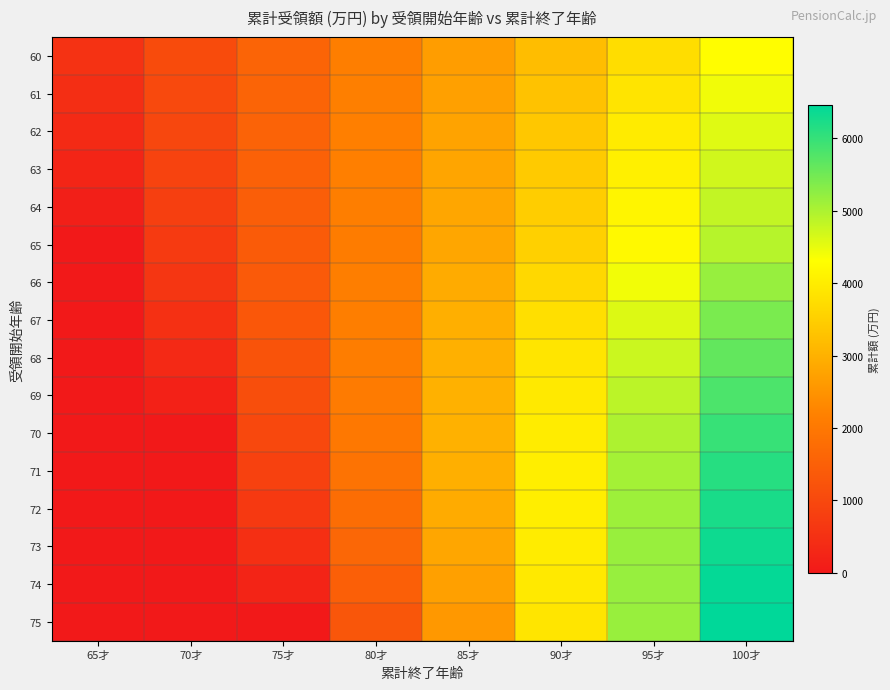

Reading left to right, list all the values displayed in this chart.

60: 65才=533.5	70才=1067.0	75才=1600.6	80才=2134.1	85才=2667.6	90才=3201.1	95才=3734.6	100才=4268.2
61: 65才=453.8	70才=1021.0	75才=1588.2	80才=2155.4	85才=2722.6	90才=3289.8	95才=3857.1	100才=4424.3
62: 65才=360.6	70才=961.5	75才=1562.4	80才=2163.3	85才=2764.2	90才=3365.1	95才=3966.0	100才=4566.9
63: 65才=253.8	70才=888.5	75才=1523.1	80才=2157.7	85才=2792.3	90才=3426.9	95才=4061.5	100才=4696.1
64: 65才=133.7	70才=802.0	75才=1470.3	80才=2138.6	85才=2806.9	90才=3475.2	95才=4143.5	100才=4811.8
65: 65才=0.0	70才=702.0	75才=1404.0	80才=2106.0	85才=2808.0	90才=3510.0	95才=4212.0	100才=4914.0
66: 65才=0.0	70才=608.8	75才=1369.7	80才=2130.7	85才=2891.7	90才=3652.7	95才=4413.6	100才=5174.6
67: 65才=0.0	70才=492.0	75才=1311.9	80才=2131.8	85才=2951.8	90才=3771.7	95才=4591.6	100才=5411.6
68: 65才=0.0	70才=351.6	75才=1230.5	80才=2109.4	85才=2988.3	90才=3867.2	95才=4746.1	100才=5625.0
69: 65才=0.0	70才=187.6	75才=1125.5	80才=2063.3	85才=3001.2	90才=3939.1	95才=4876.9	100才=5814.8
70: 65才=0.0	70才=0.0	75才=996.8	80才=1993.7	85才=2990.5	90才=3987.4	95才=4984.2	100才=5981.0
71: 65才=0.0	70才=0.0	75才=844.6	80才=1900.5	85才=2956.3	90才=4012.1	95才=5067.9	100才=6123.7
72: 65才=0.0	70才=0.0	75才=668.9	80才=1783.6	85才=2898.4	90才=4013.2	95才=5128.0	100才=6242.8
73: 65才=0.0	70才=0.0	75才=469.5	80才=1643.2	85才=2817.0	90才=3990.7	95才=5164.5	100才=6338.2
74: 65才=0.0	70才=0.0	75才=246.5	80才=1479.2	85才=2712.0	90才=3944.7	95才=5177.4	100才=6410.1
75: 65才=0.0	70才=0.0	75才=0.0	80才=1291.7	85才=2583.4	90才=3875.0	95才=5166.7	100才=6458.4